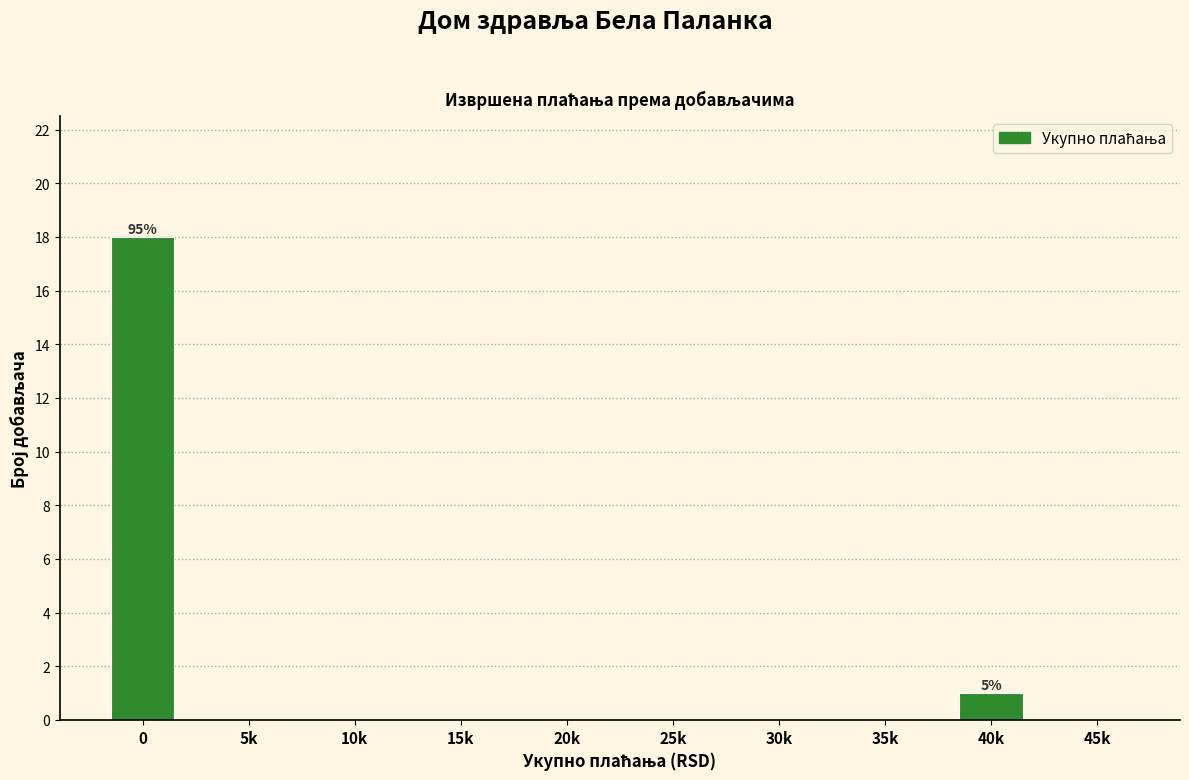

Reading left to right, what are all the values shown in this chart?

0=18	5k=0	10k=0	15k=0	20k=0	25k=0	30k=0	35k=0	40k=1	45k=0